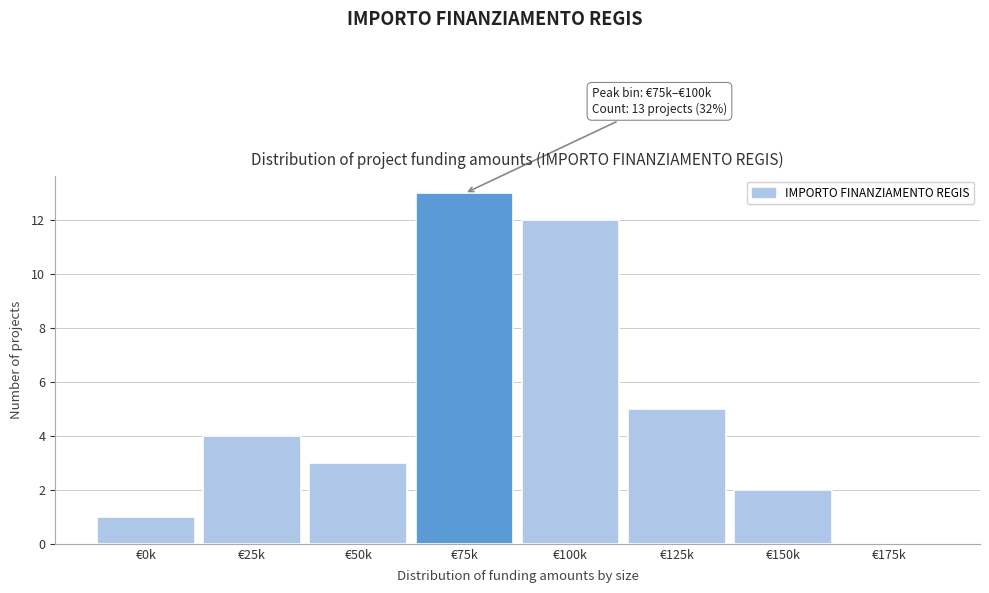

Reading right to left, extract all data points from this chart.

€175k=0	€150k=2	€125k=5	€100k=12	€75k=13	€50k=3	€25k=4	€0k=1